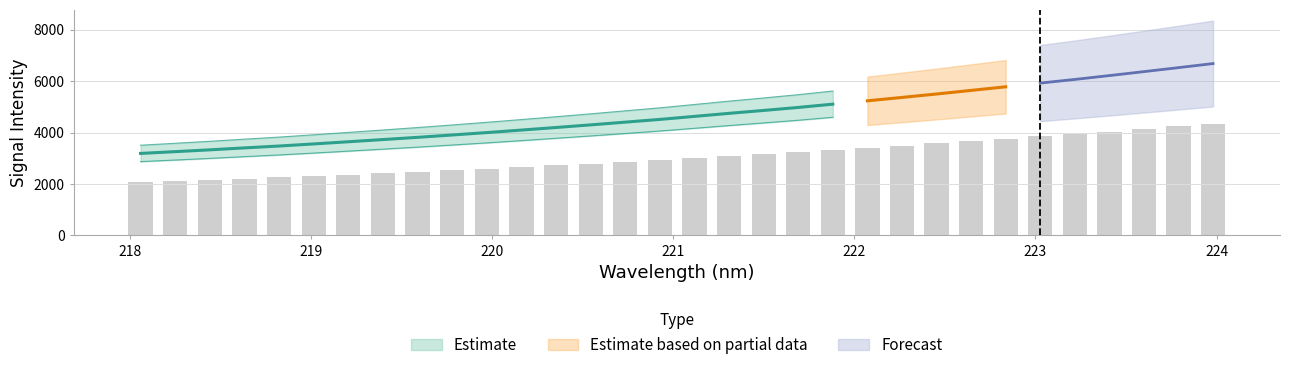

Which series has the largest range (max minus min)?

Estimate